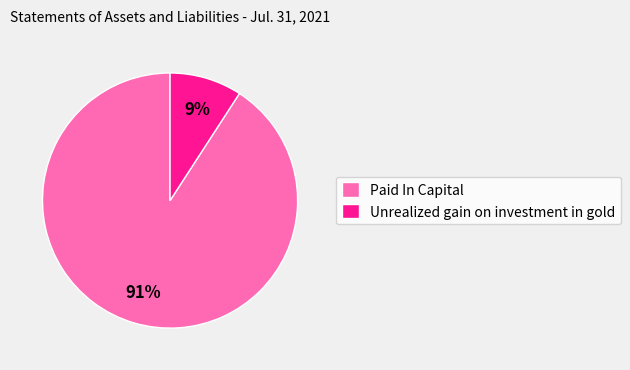

How many segments does this pie chart have?

2